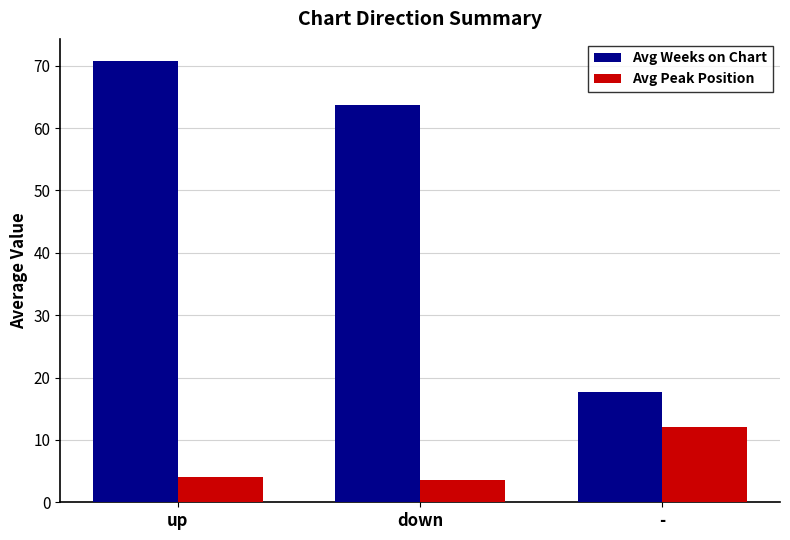

Which category has the highest value in the Avg Peak Position series?

-